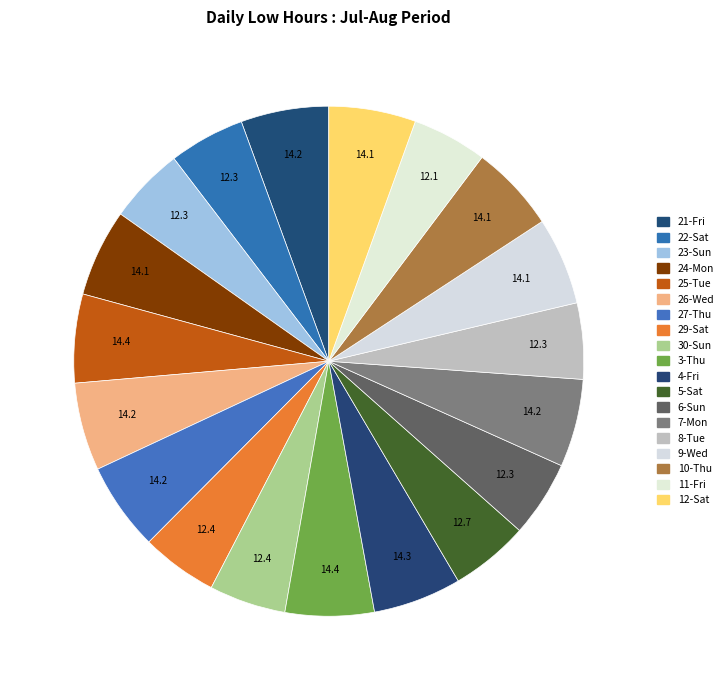

Approximately how many times larger is the value at 7-Mon compared to 24-Mon?

1.0